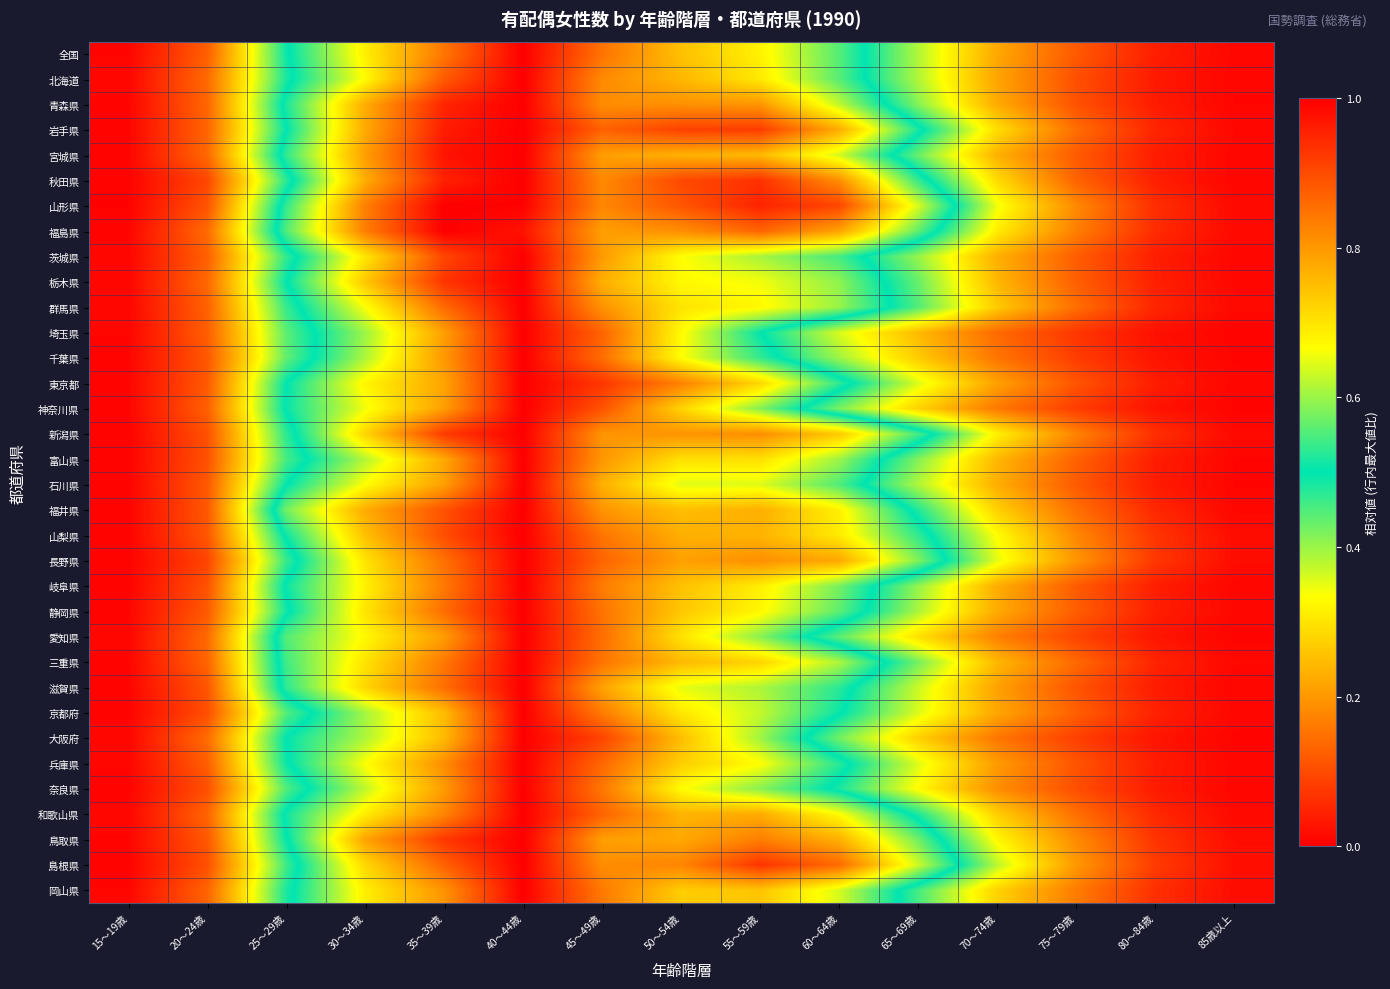

What is the spread (max minus min) of values at 70～74歳?

0.2